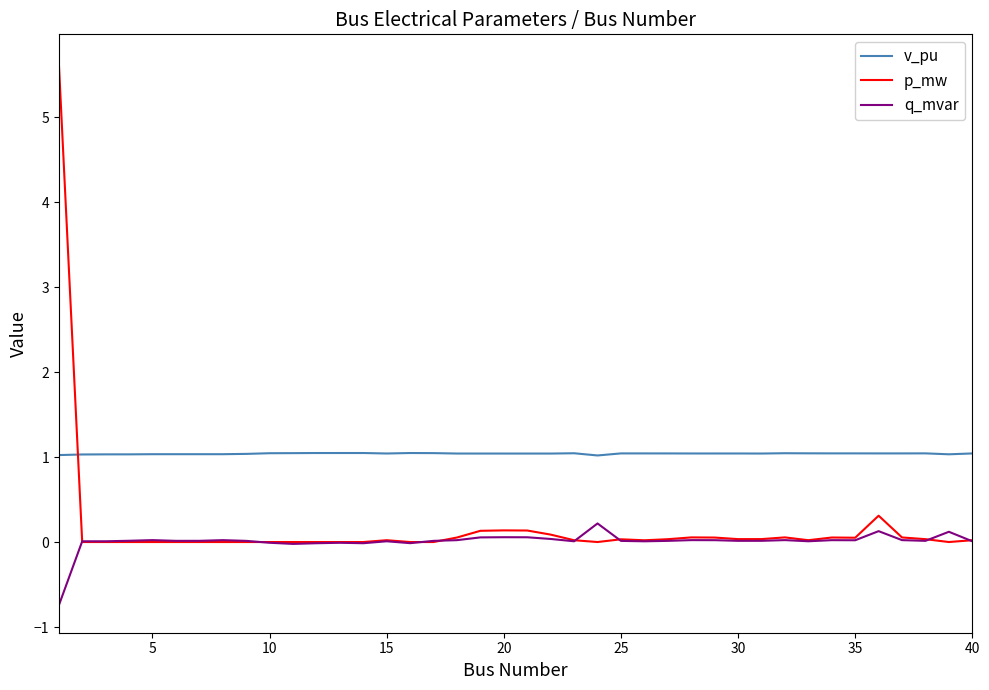

What are all the series names shown in the legend?

v_pu, p_mw, q_mvar